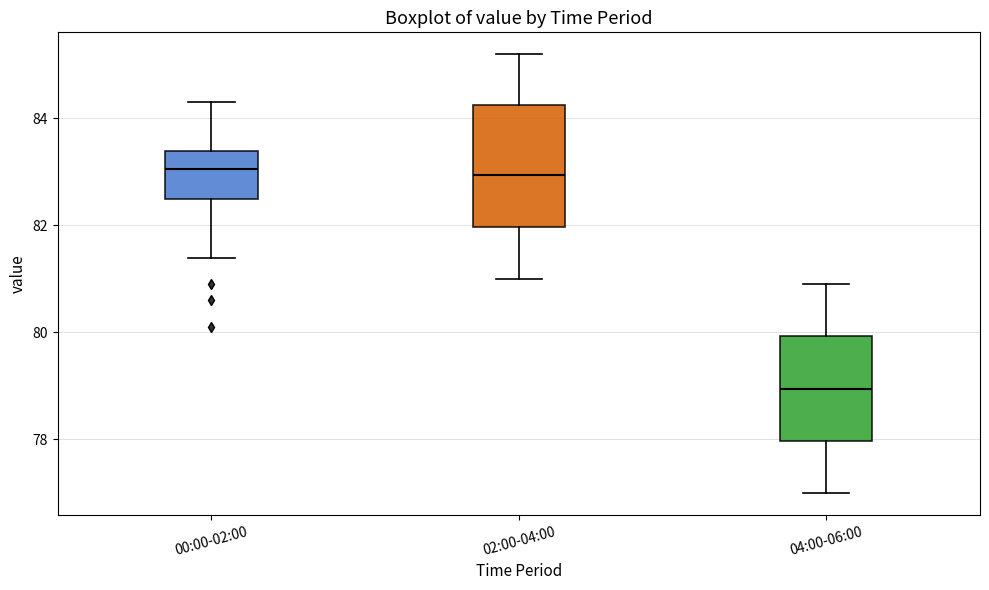

Where does the median line of the box for 00:00-02:00 sit on the y-axis? The values are not printed on the chart, so give them approximately, as read against the axis.

83.0